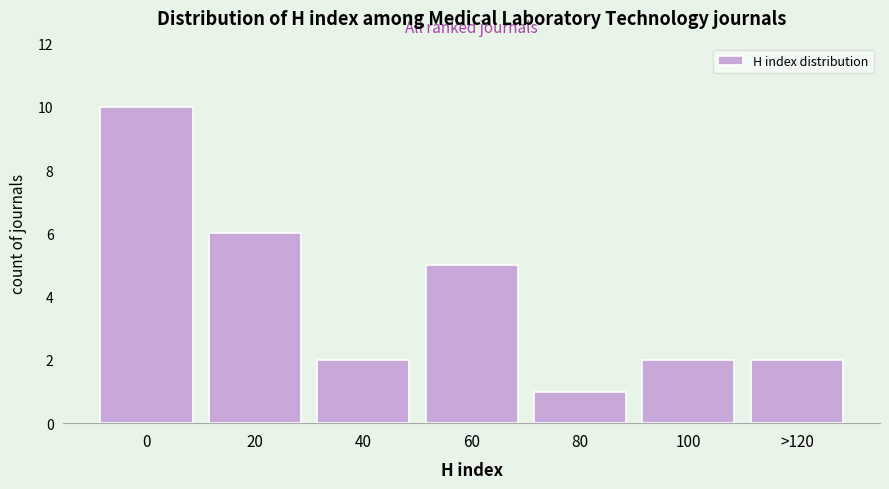

Reading left to right, list all the values displayed in this chart.

10	6	2	5	1	2	2